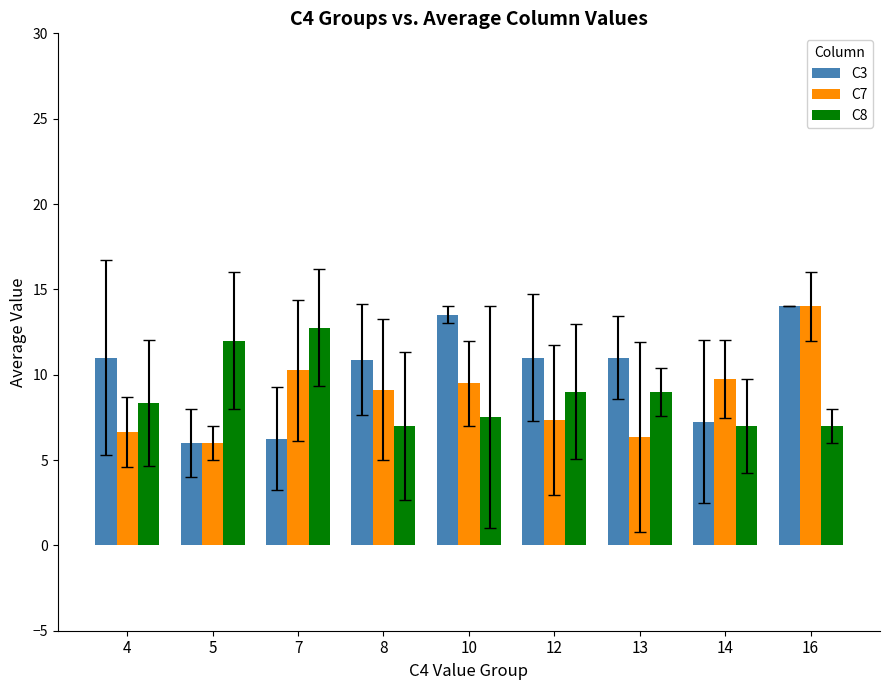

What is the difference between the C7 values at 10 and 12?

2.2